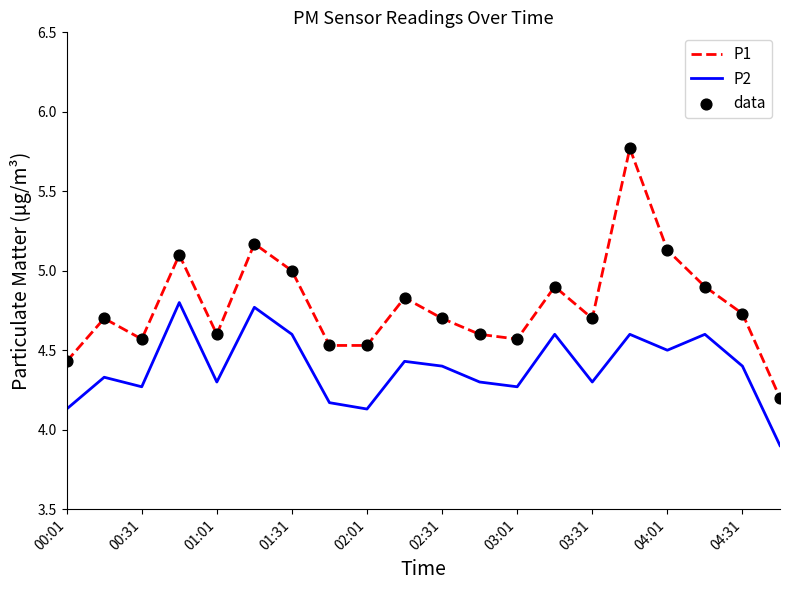

What is the smallest value displayed?

3.9